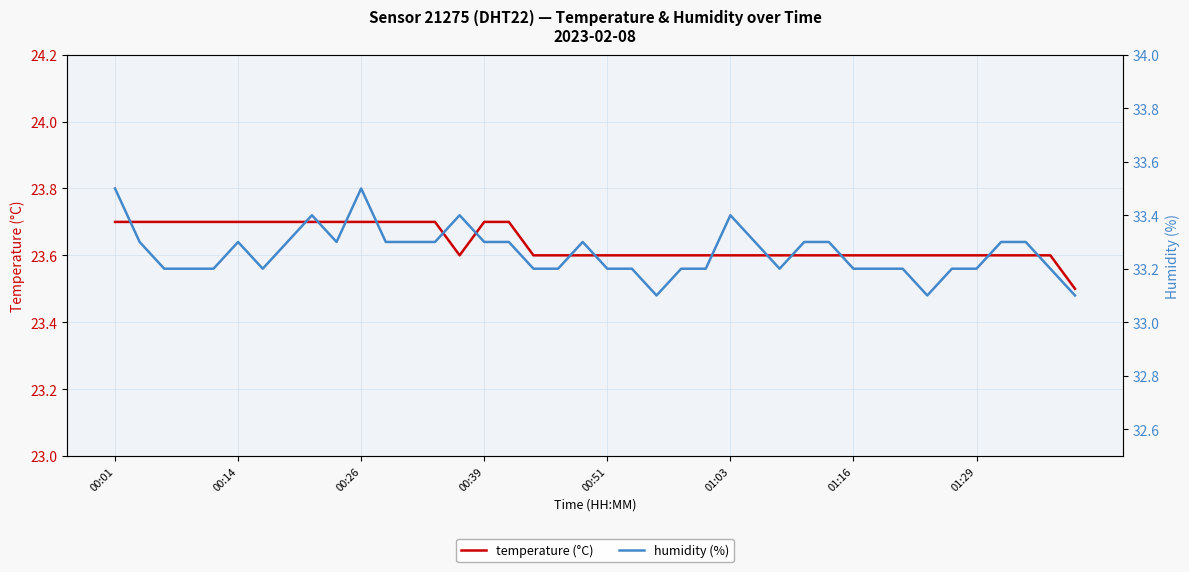

How many interior local valleys does the humidity series have?

5